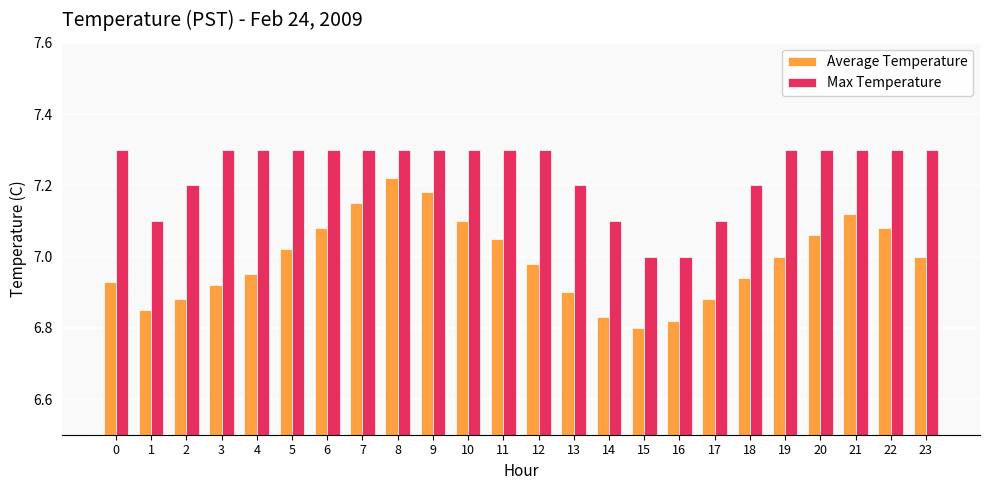

Which series has the largest range (max minus min)?

Average Temperature